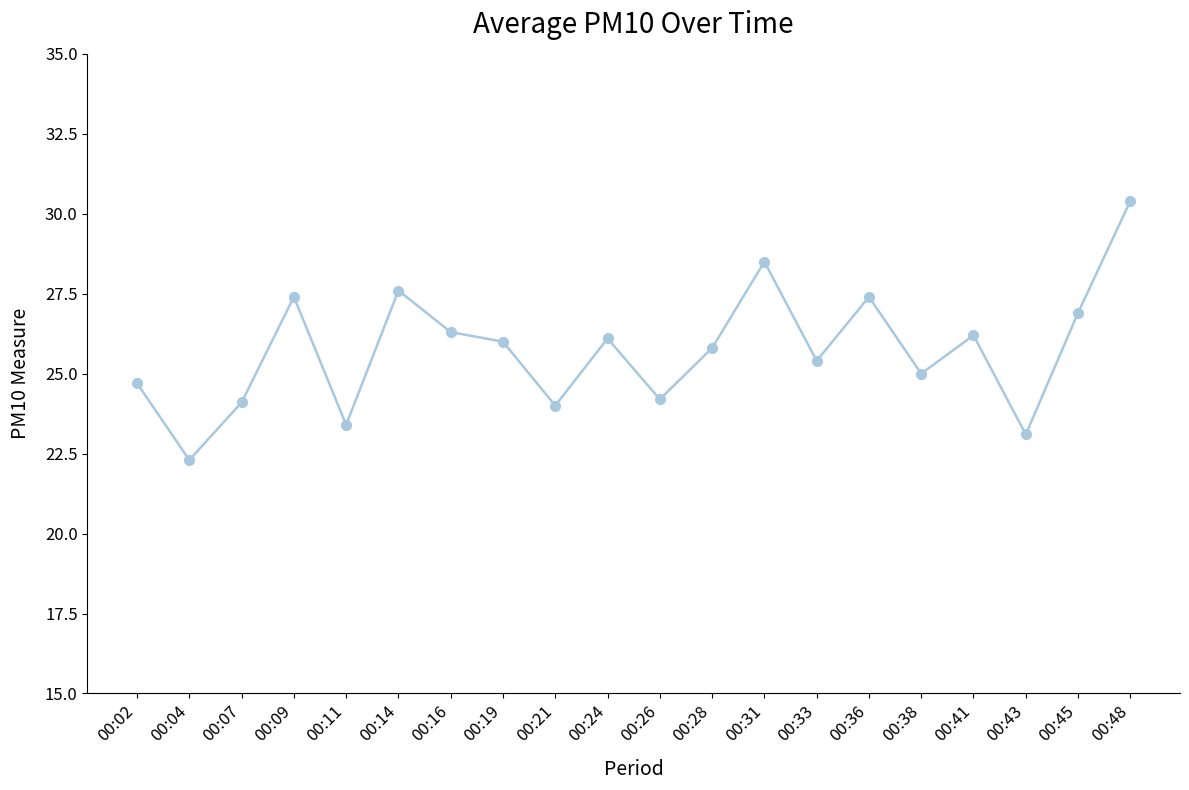

What is the sum of all values?

514.8